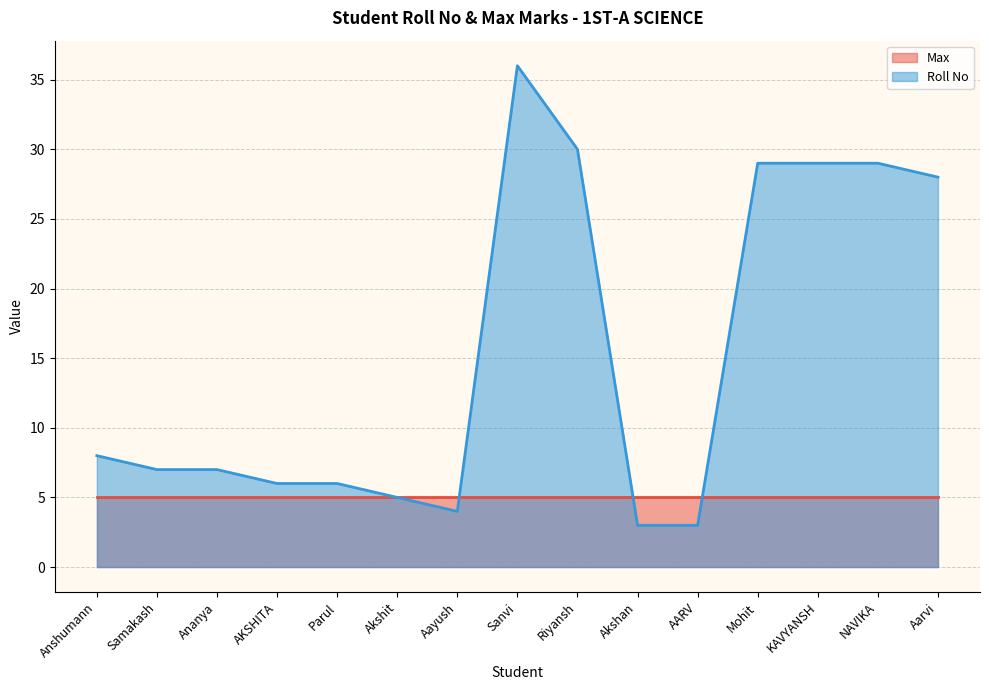

How many lines are shown in the chart?

2